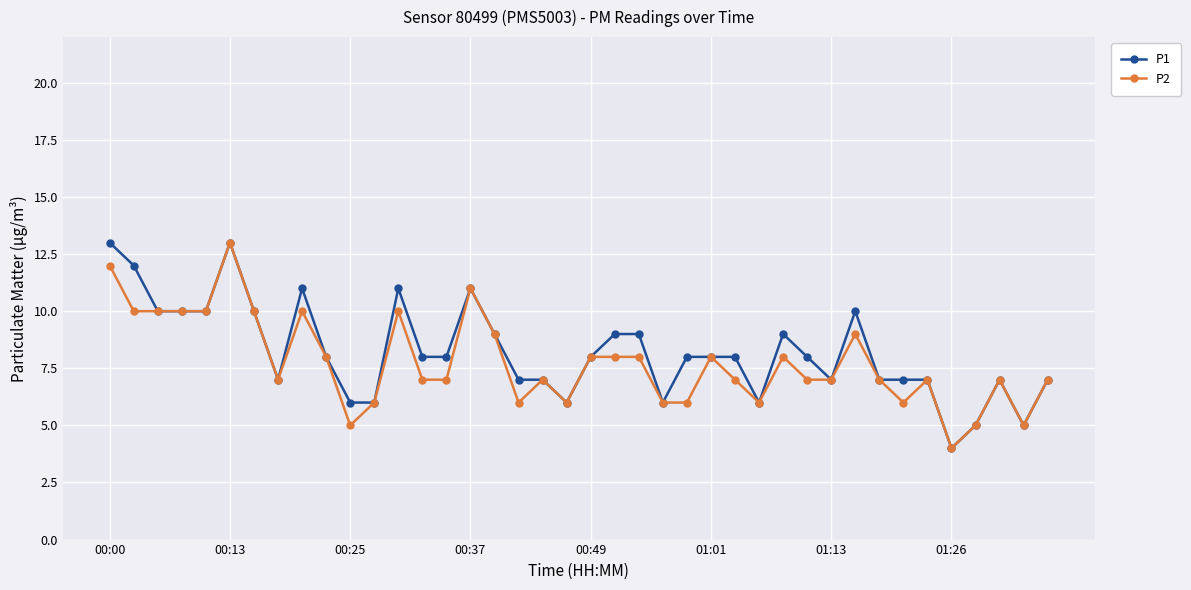

What is the maximum value for P2?

13